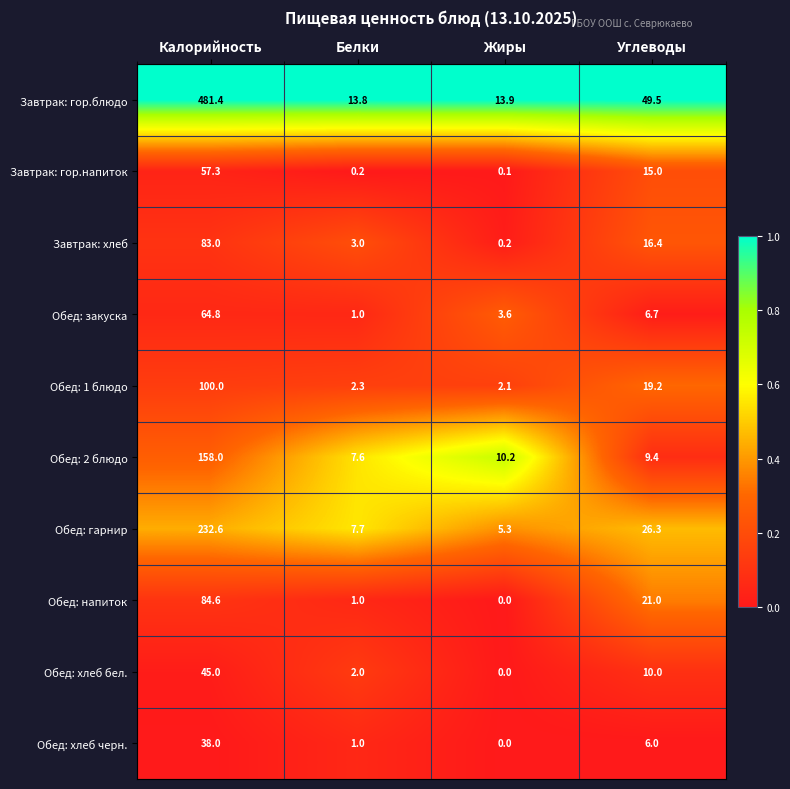

At which category is the sum across all series the highest?

Калорийность